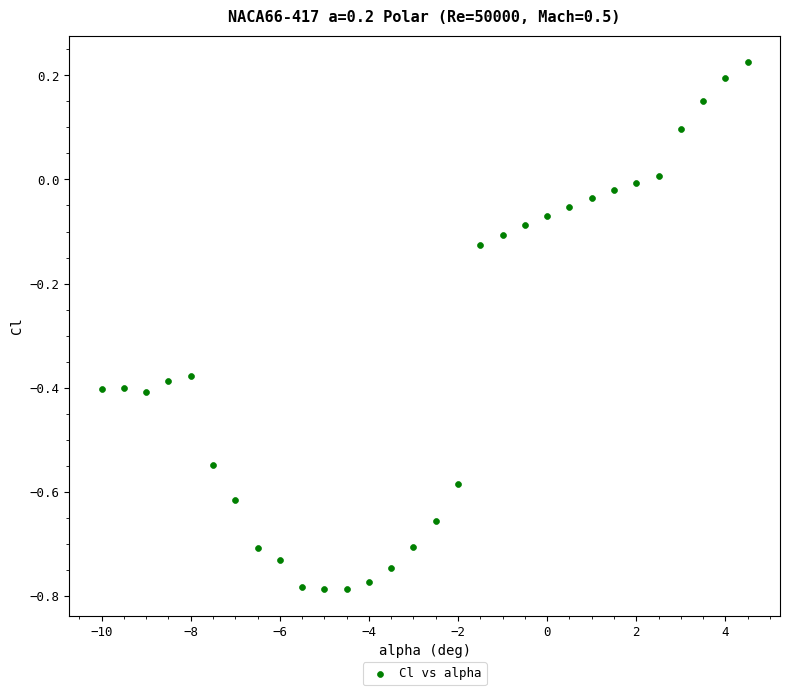

What is the range of X values (max minus min)?

14.5